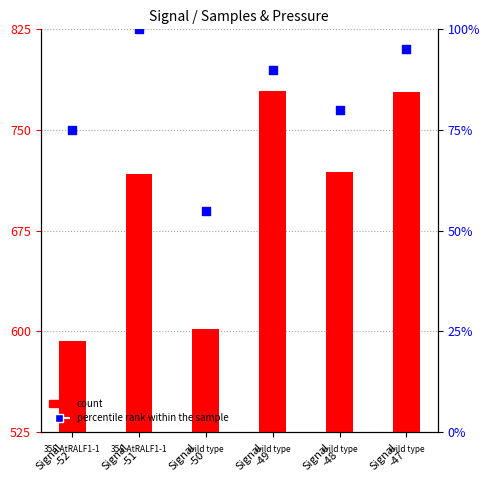

Is the value of percentile rank within the sample at Signal
-51 greater than the value of count at Signal
-50?

Yes